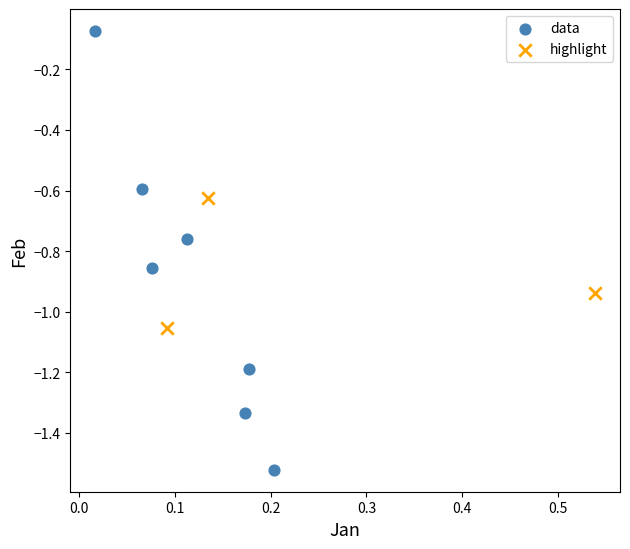

Which series reaches the minimum Y coordinate?

data